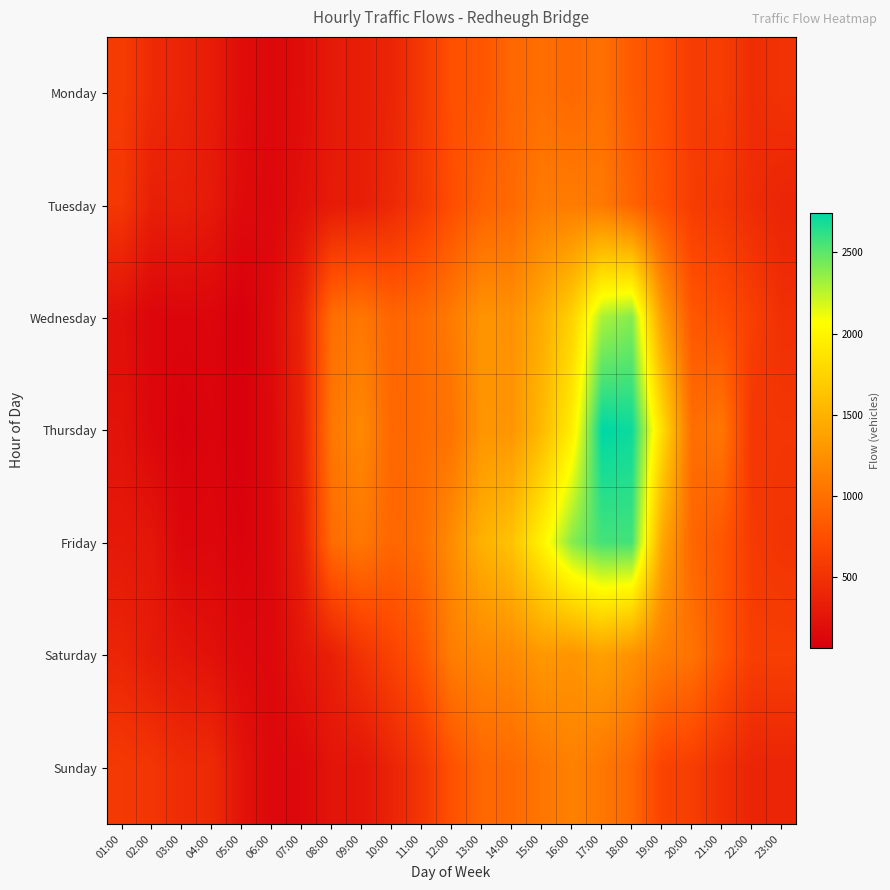

Reading left to right, what are all the values shown in this chart?

Monday: 01:00=591	02:00=438	03:00=384	04:00=316	05:00=180	06:00=144	07:00=187	08:00=298	09:00=334	10:00=389	11:00=563	12:00=765	13:00=802	14:00=934	15:00=988	16:00=944	17:00=1011	18:00=836	19:00=740	20:00=594	21:00=604	22:00=463	23:00=508
Tuesday: 01:00=547	02:00=339	03:00=347	04:00=291	05:00=165	06:00=134	07:00=214	08:00=303	09:00=332	10:00=423	11:00=569	12:00=736	13:00=894	14:00=954	15:00=1083	16:00=1091	17:00=1073	18:00=906	19:00=759	20:00=601	21:00=549	22:00=450	23:00=390
Wednesday: 01:00=210	02:00=124	03:00=117	04:00=125	05:00=64	06:00=167	07:00=384	08:00=987	09:00=1050	10:00=926	11:00=960	12:00=1089	13:00=1273	14:00=1249	15:00=1444	16:00=1738	17:00=2295	18:00=2391	19:00=1351	20:00=811	21:00=752	22:00=618	23:00=487
Thursday: 01:00=234	02:00=133	03:00=86	04:00=108	05:00=78	06:00=149	07:00=362	08:00=1057	09:00=1194	10:00=934	11:00=967	12:00=1025	13:00=1281	14:00=1282	15:00=1556	16:00=1947	17:00=2744	18:00=2708	19:00=1828	20:00=985	21:00=1051	22:00=546	23:00=544
Friday: 01:00=287	02:00=262	03:00=128	04:00=137	05:00=97	06:00=144	07:00=341	08:00=973	09:00=1057	10:00=930	11:00=987	12:00=1221	13:00=1492	14:00=1627	15:00=1987	16:00=2389	17:00=2562	18:00=2564	19:00=1422	20:00=928	21:00=808	22:00=580	23:00=519
Saturday: 01:00=391	02:00=306	03:00=258	04:00=219	05:00=152	06:00=141	07:00=258	08:00=348	09:00=522	10:00=652	11:00=812	12:00=1106	13:00=1179	14:00=1204	15:00=1301	16:00=1275	17:00=1366	18:00=1259	19:00=1101	20:00=1029	21:00=805	22:00=611	23:00=618
Sunday: 01:00=569	02:00=530	03:00=452	04:00=438	05:00=239	06:00=139	07:00=147	08:00=249	09:00=260	10:00=380	11:00=538	12:00=769	13:00=932	14:00=953	15:00=1048	16:00=1131	17:00=1058	18:00=944	19:00=659	20:00=608	21:00=482	22:00=387	23:00=390